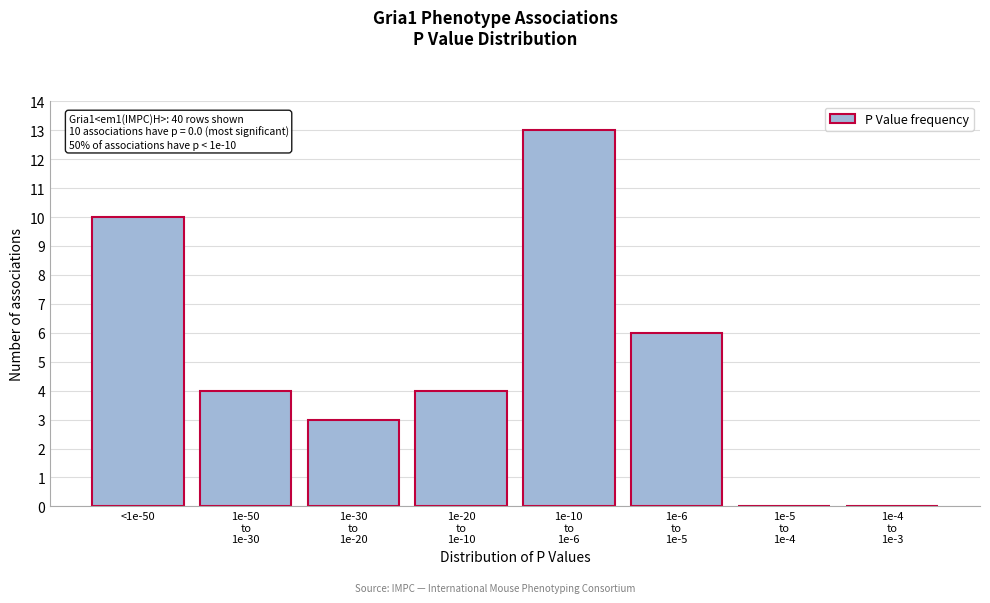

What is the sum of all values?

40